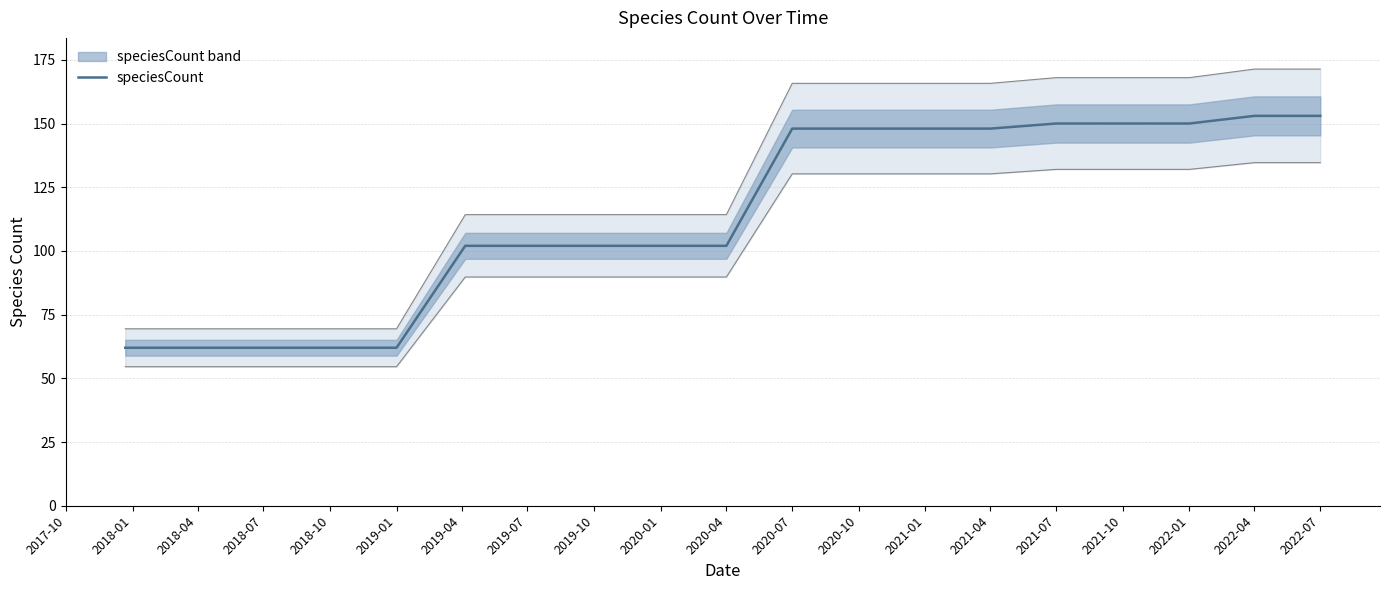

What is the change in value from 2021-04 to 2021-10?

+2